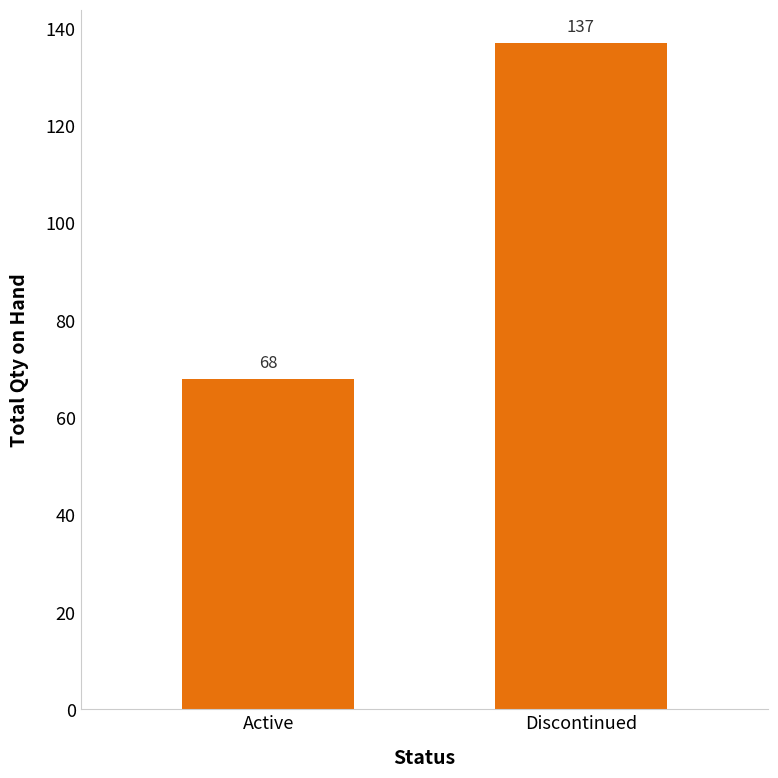

Reading left to right, transcribe all the data shown in this chart.

68	137